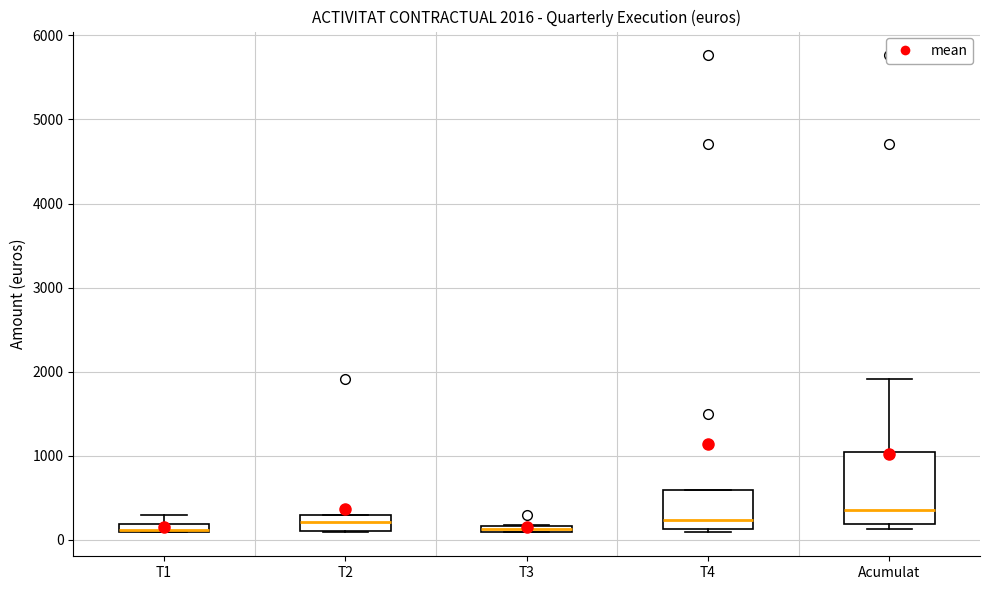

Which box is the tallest, from its lower edge to its upper edge?

Acumulat